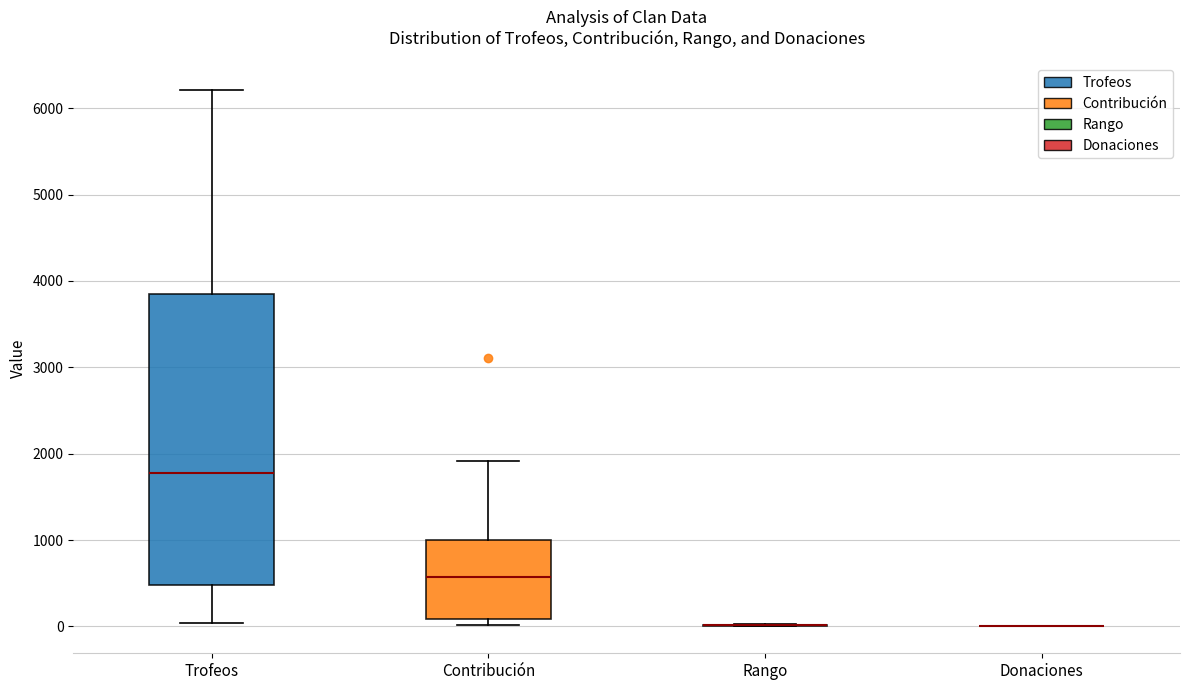

Reading left to right, transcribe this box plot: for each box, give where its median line is, the range the box spans, and where its two whiskers end, as read against the y-axis. The values are not printed on the chart, so give them approximately, as read against the axis.

Trofeos: median 1800, box 500 to 3900, whiskers 0 to 6200
Contribución: median 600, box 100 to 1000, whiskers 0 to 1900
Rango: box collapsed to a line at 0, whiskers 0 to 0
Donaciones: box collapsed to a line at 0, whiskers 0 to 0